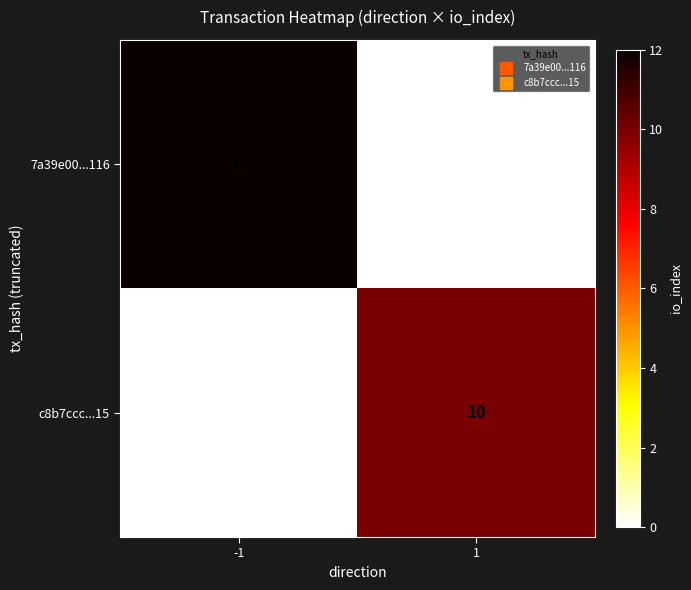

What is the spread (max minus min) of values at 1?

10